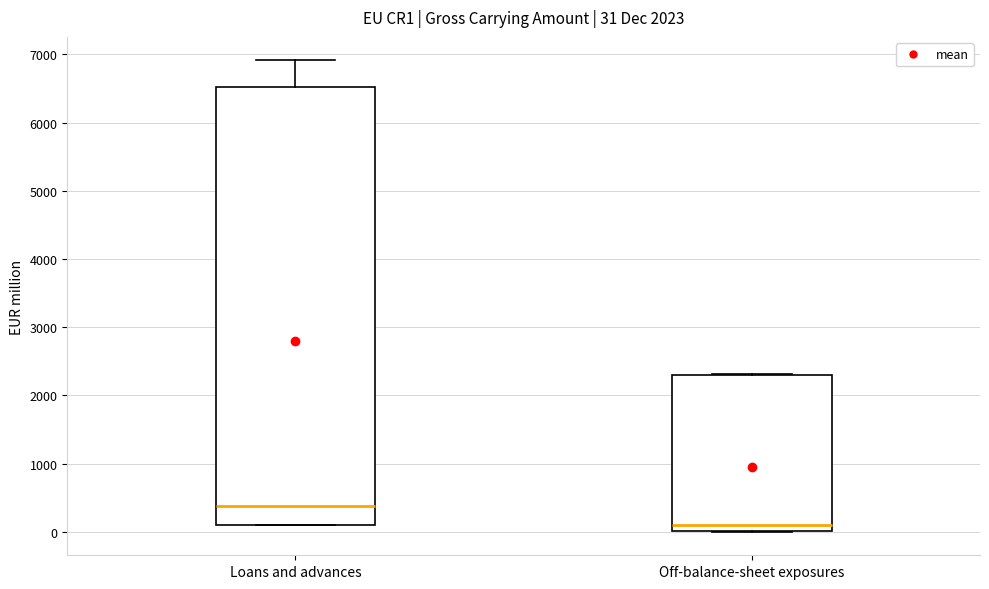

Which box has the highest median line?

Loans and advances